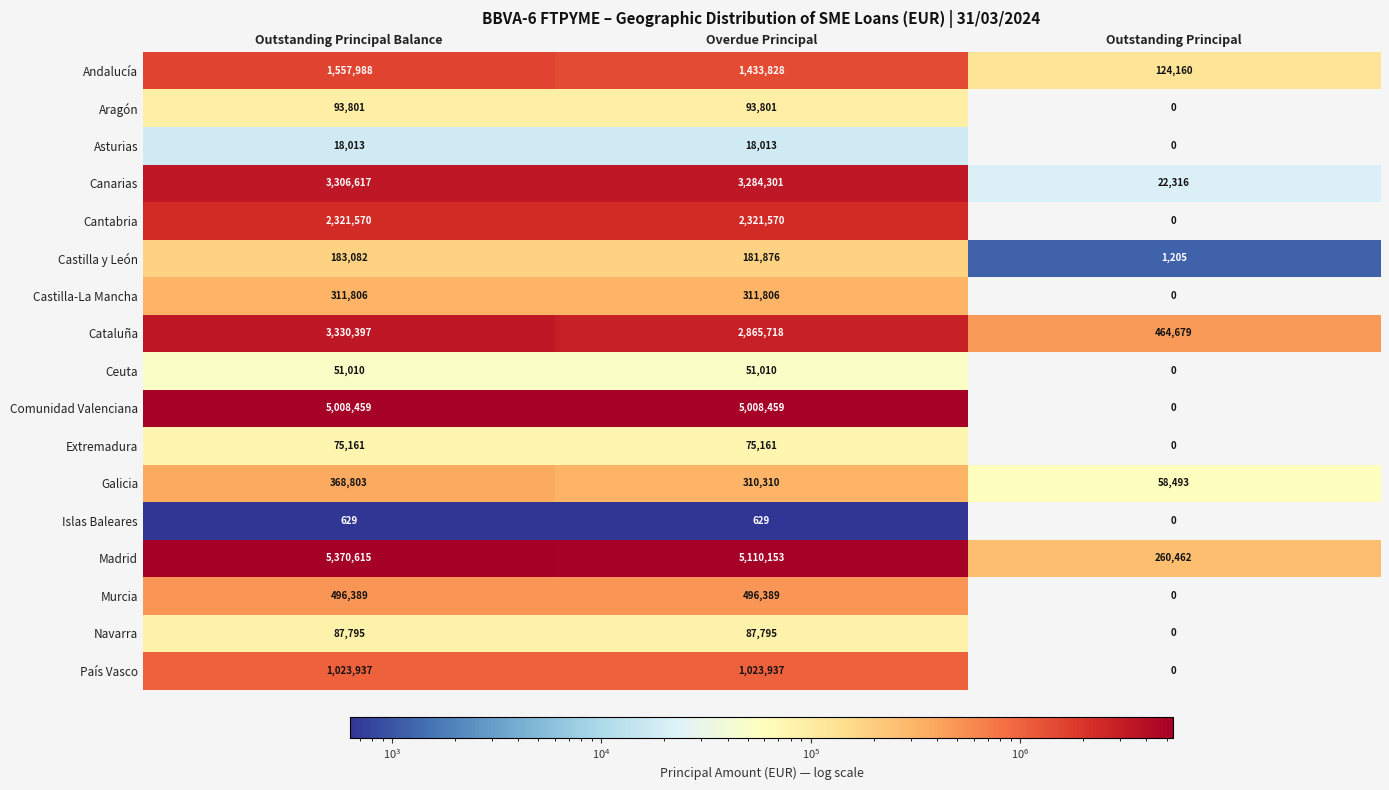

Which series changed the most between Outstanding Principal Balance and Outstanding Principal?

Madrid